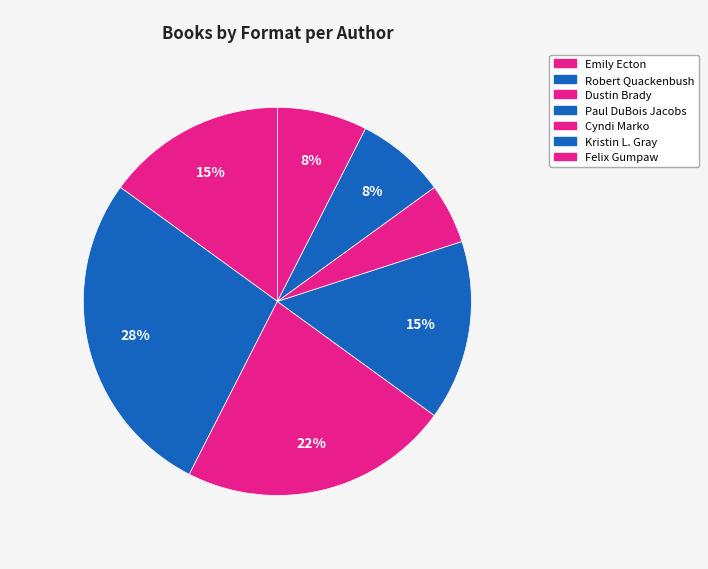

Is the sum of Robert Quackenbush and Kristin L. Gray greater than half?

No